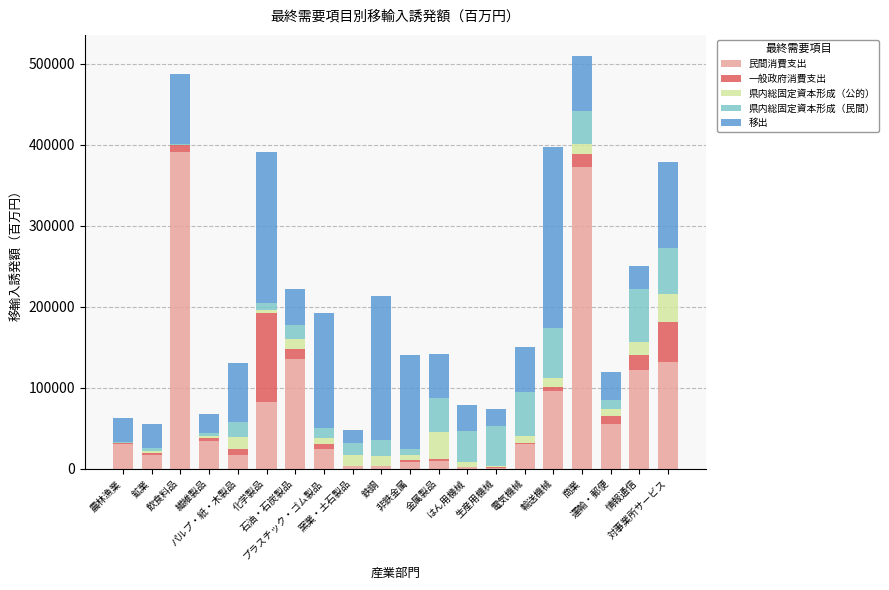

How many distinct data groups are displayed?

5